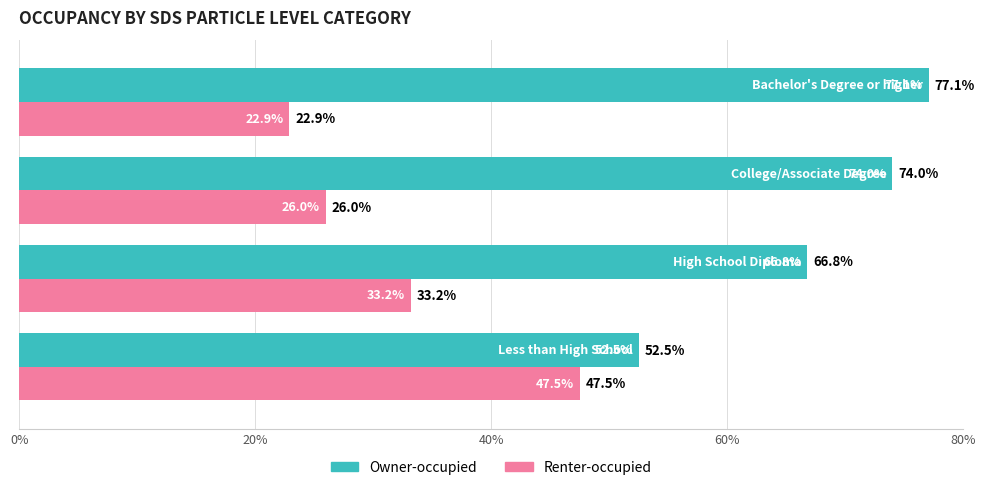

What is the minimum value shown in the chart?

22.9